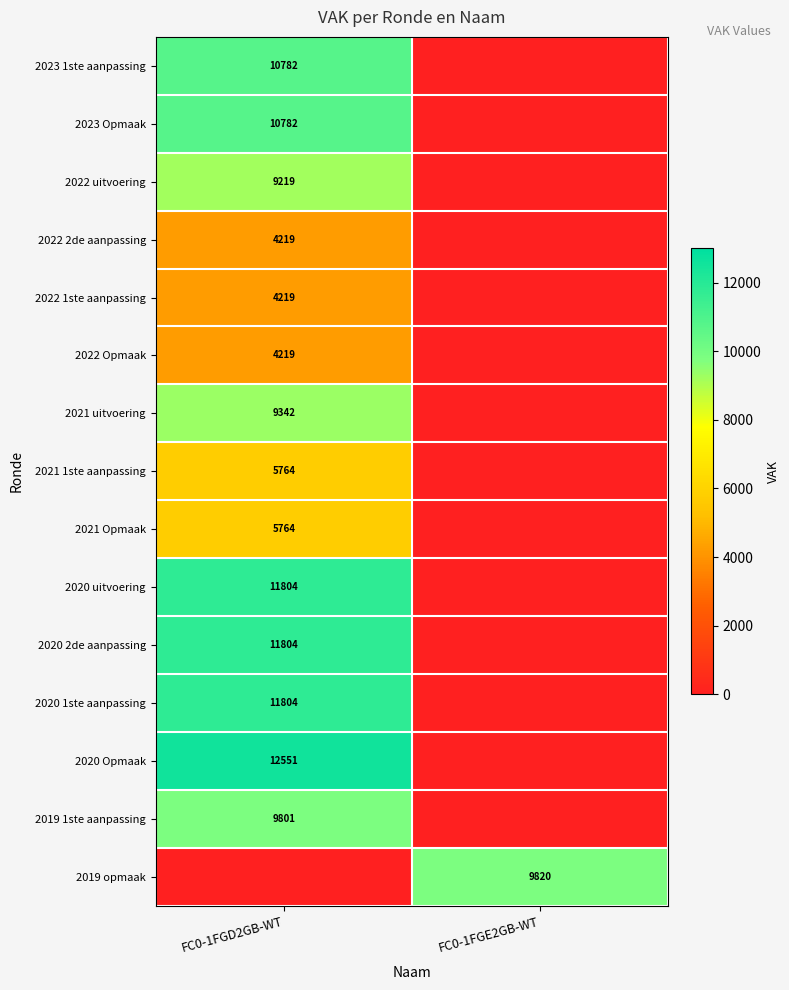

Is it true that 2020 2de aanpassing equals 11804 at FC0-1FGD2GB-WT?

True